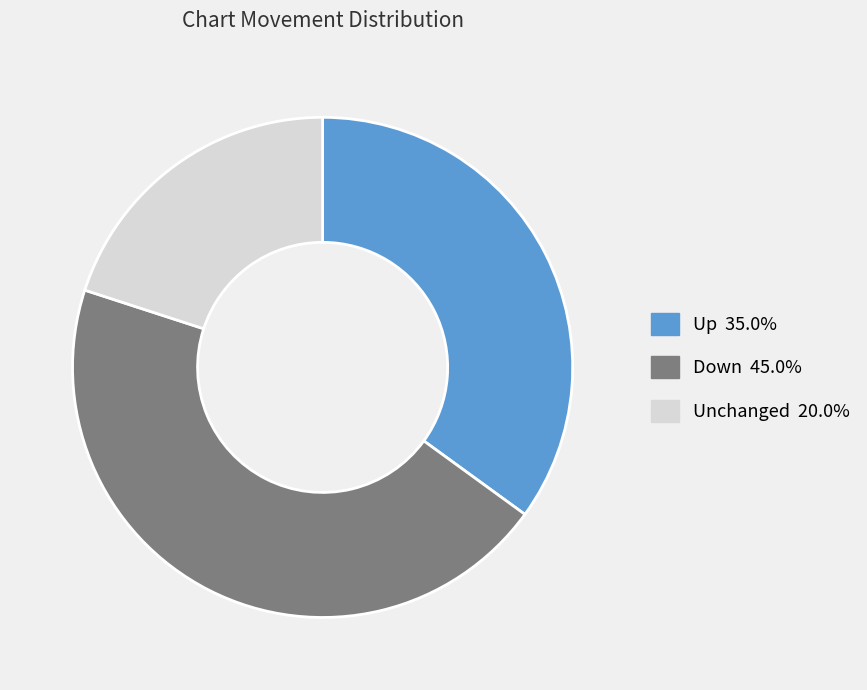

Is there any slice that represents more than half of the pie?

No